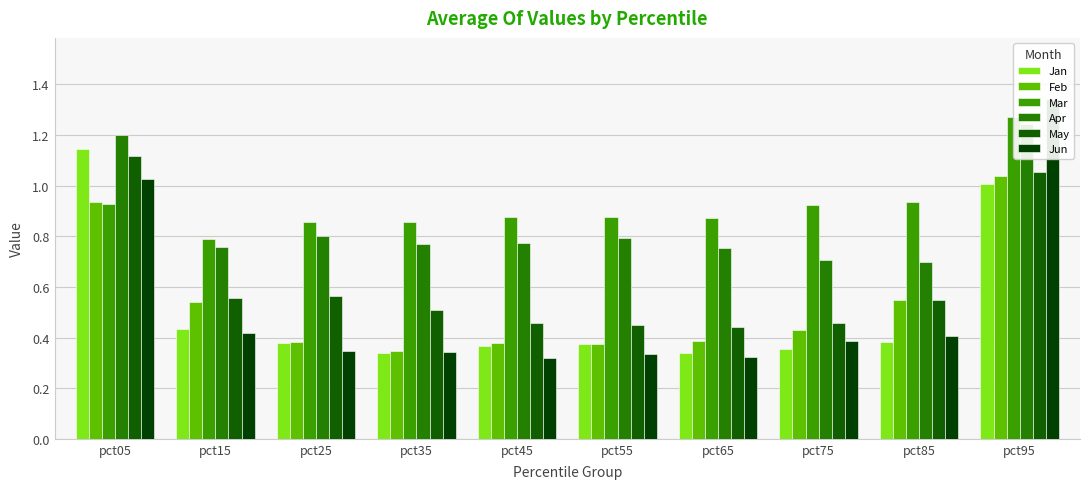

Reading right to left, extract all data points from this chart.

Jan: pct95=1.0	pct85=0.4	pct75=0.4	pct65=0.3	pct55=0.4	pct45=0.4	pct35=0.3	pct25=0.4	pct15=0.4	pct05=1.1
Feb: pct95=1.0	pct85=0.5	pct75=0.4	pct65=0.4	pct55=0.4	pct45=0.4	pct35=0.3	pct25=0.4	pct15=0.5	pct05=0.9
Mar: pct95=1.3	pct85=0.9	pct75=0.9	pct65=0.9	pct55=0.9	pct45=0.9	pct35=0.9	pct25=0.9	pct15=0.8	pct05=0.9
Apr: pct95=1.2	pct85=0.7	pct75=0.7	pct65=0.8	pct55=0.8	pct45=0.8	pct35=0.8	pct25=0.8	pct15=0.8	pct05=1.2
May: pct95=1.1	pct85=0.5	pct75=0.5	pct65=0.4	pct55=0.4	pct45=0.5	pct35=0.5	pct25=0.6	pct15=0.6	pct05=1.1
Jun: pct95=1.3	pct85=0.4	pct75=0.4	pct65=0.3	pct55=0.3	pct45=0.3	pct35=0.3	pct25=0.3	pct15=0.4	pct05=1.0